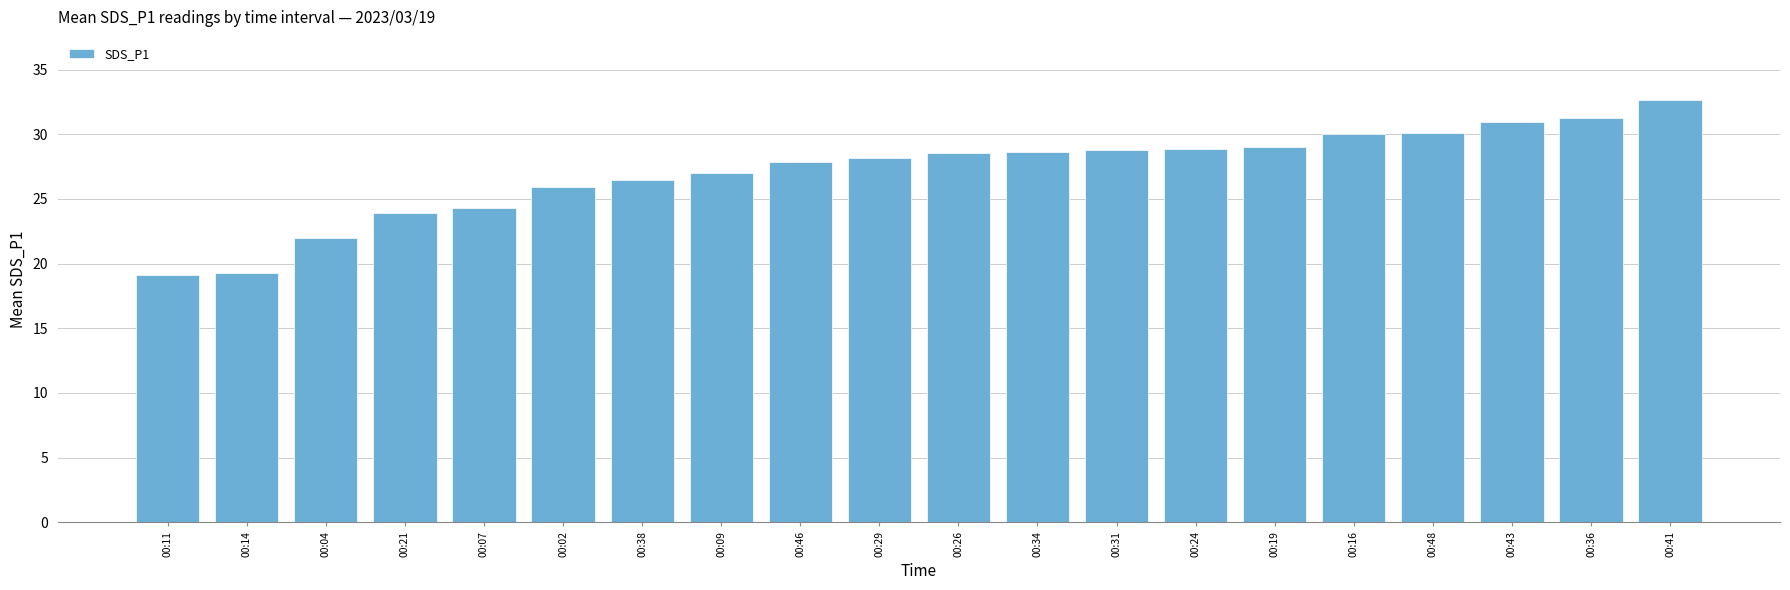

Read the value at 00:41.

32.6